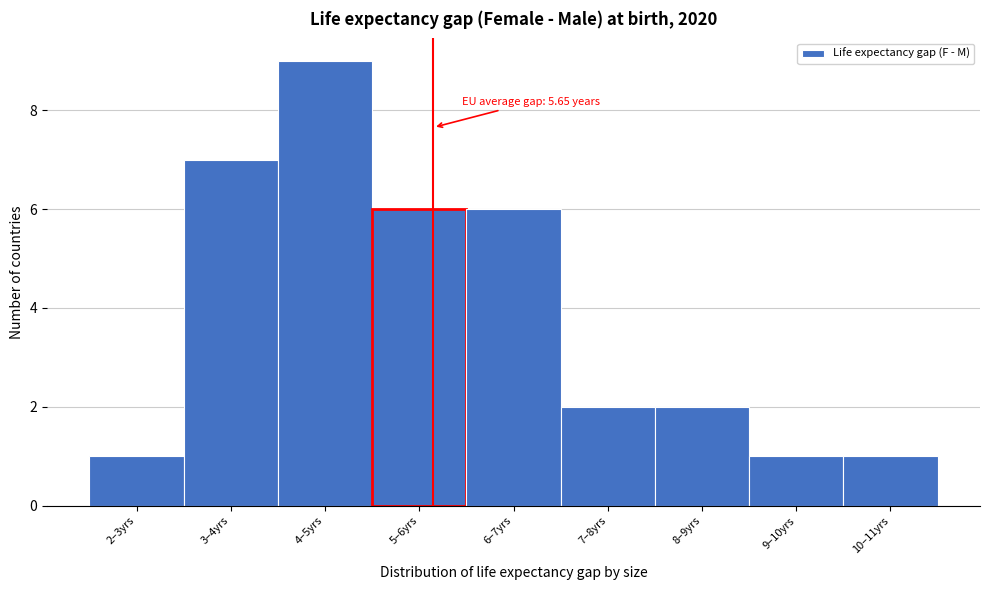

Reading left to right, what are all the values shown in this chart?

2–3yrs=1	3–4yrs=7	4–5yrs=9	5–6yrs=6	6–7yrs=6	7–8yrs=2	8–9yrs=2	9–10yrs=1	10–11yrs=1